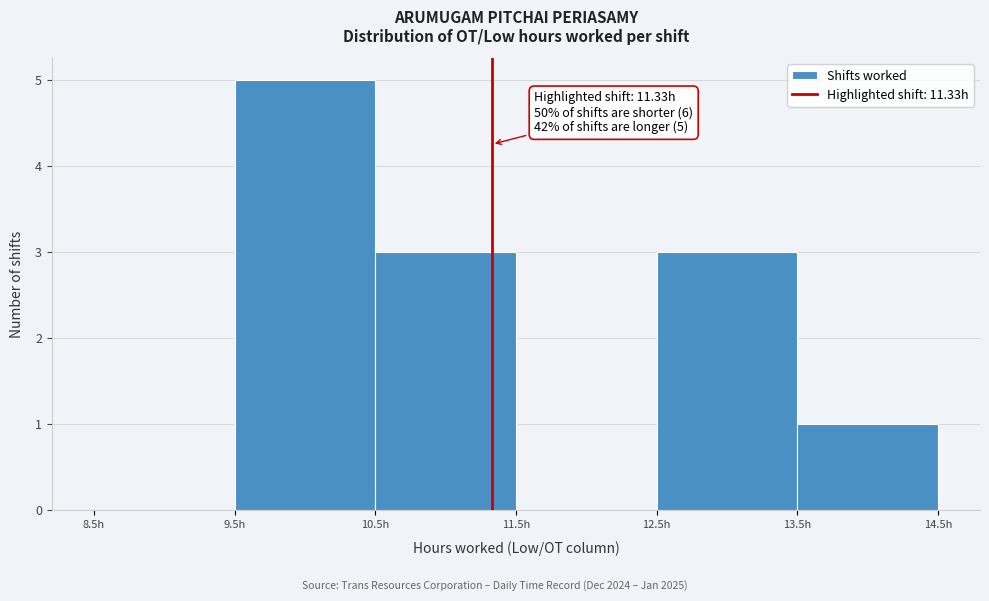

Over which range of the x-axis is the bar tallest?

9.5 to 10.5